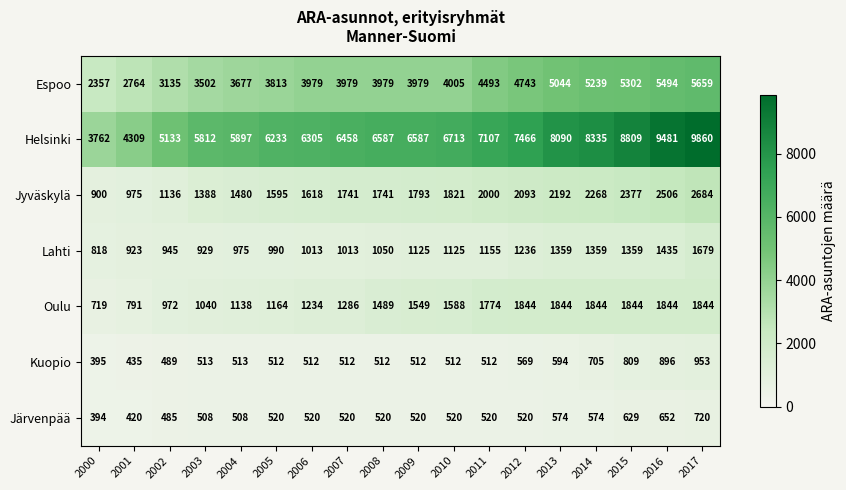

What value does the Espoo series have at 2012, to the nearest 10?

4740